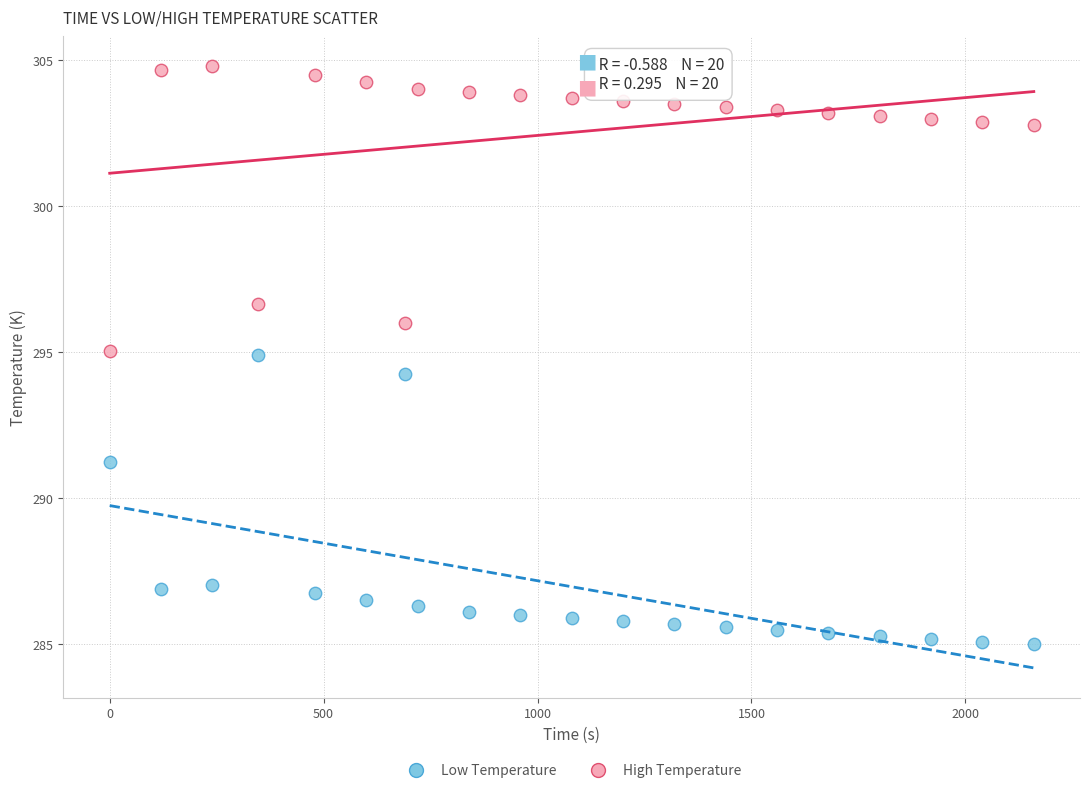

Which series contains the lowest Y value?

Low Temperature